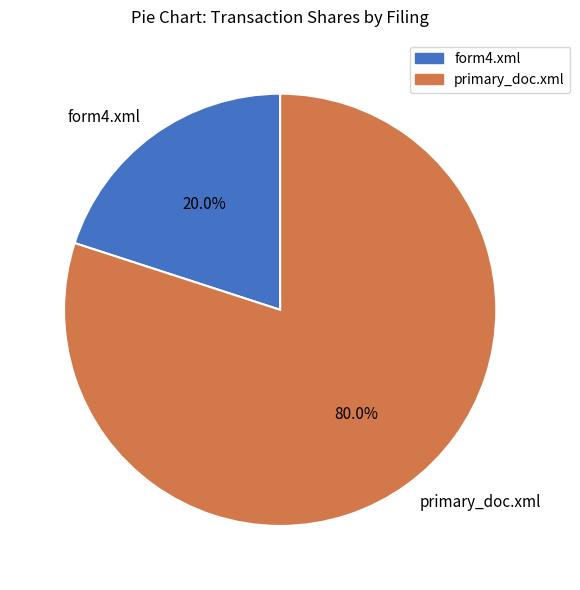

Rank the categories by value from highest to lowest.

primary_doc.xml, form4.xml